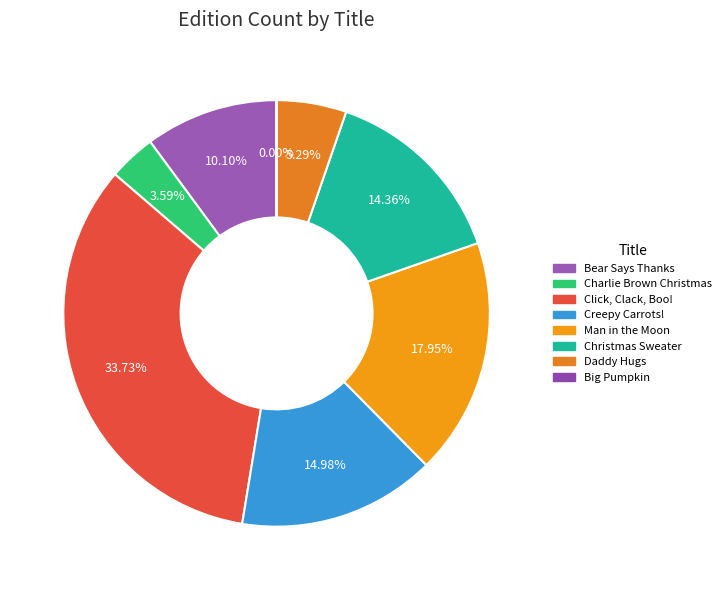

What is the smallest slice in the pie chart?

Big Pumpkin